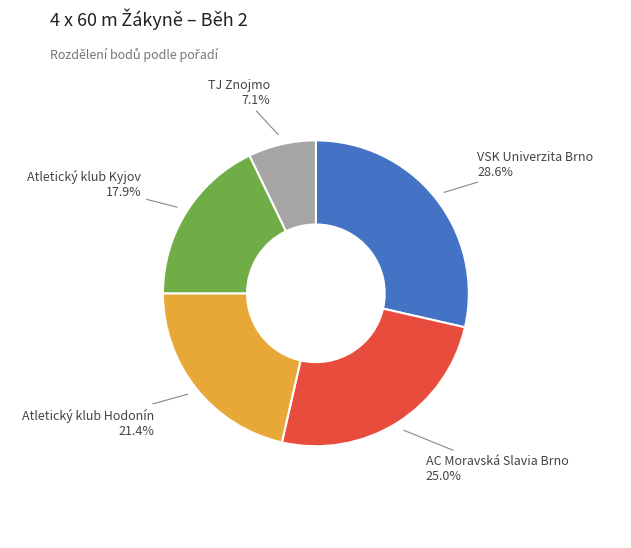

Rank the categories by value from highest to lowest.

VSK Univerzita Brno, AC Moravská Slavia Brno, Atletický klub Hodonín, Atletický klub Kyjov, TJ Znojmo